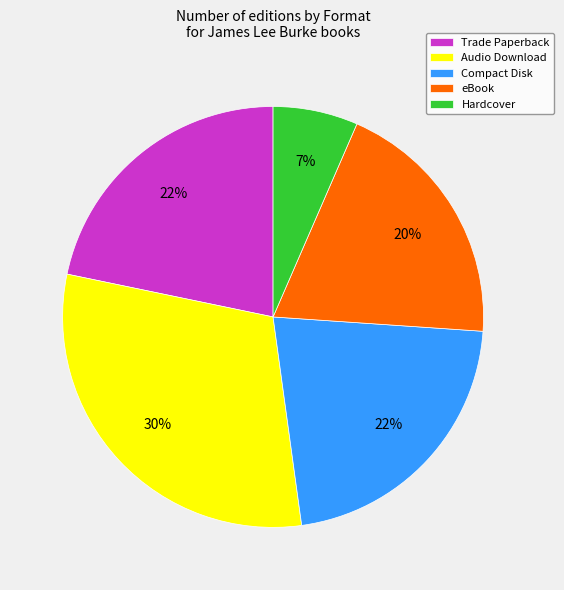

True or false: eBook accounts for 20% of the total.

True